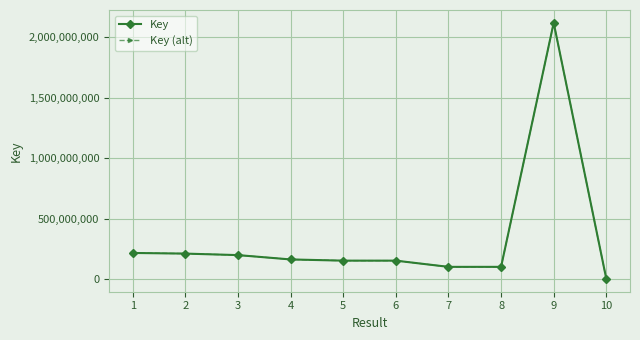

True or false: Key (alt) and Key cross at least once.

False